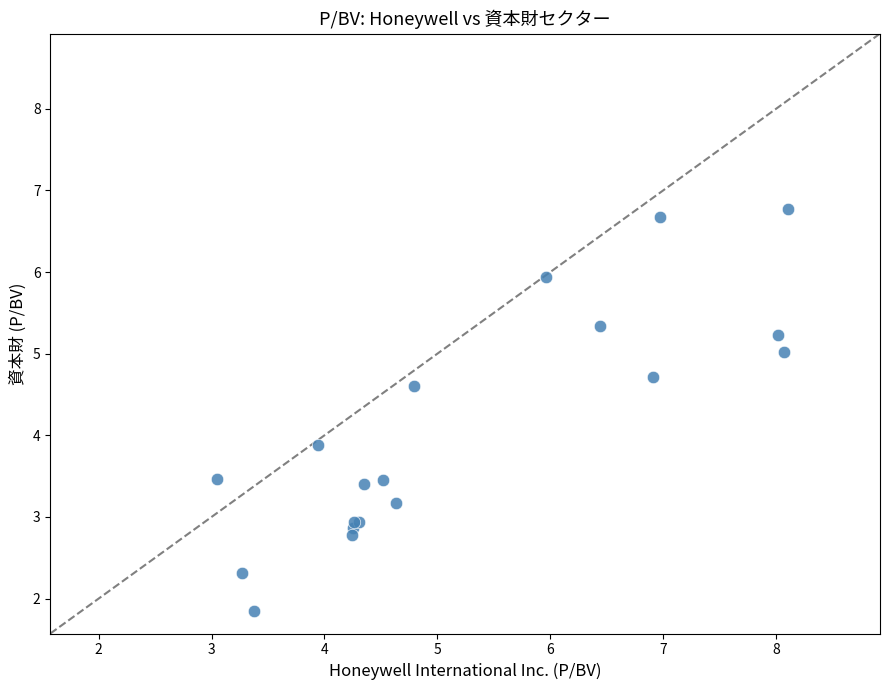

What Y value in the scatter plot is closest to 4?

3.9